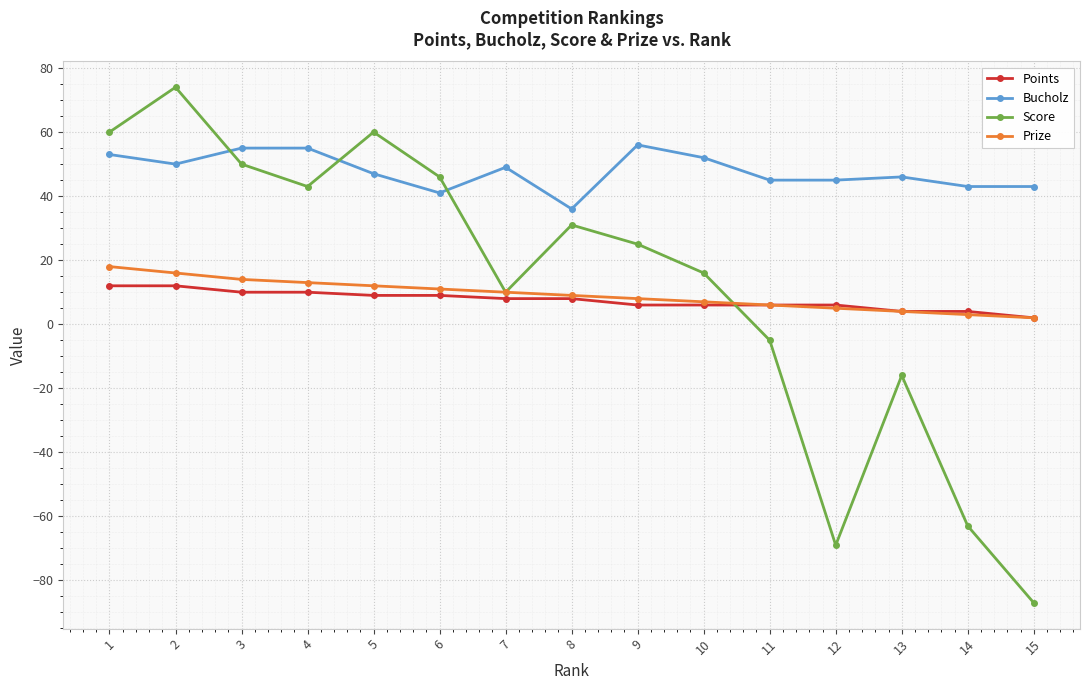

Is it true that Score equals 50 at 3?

True